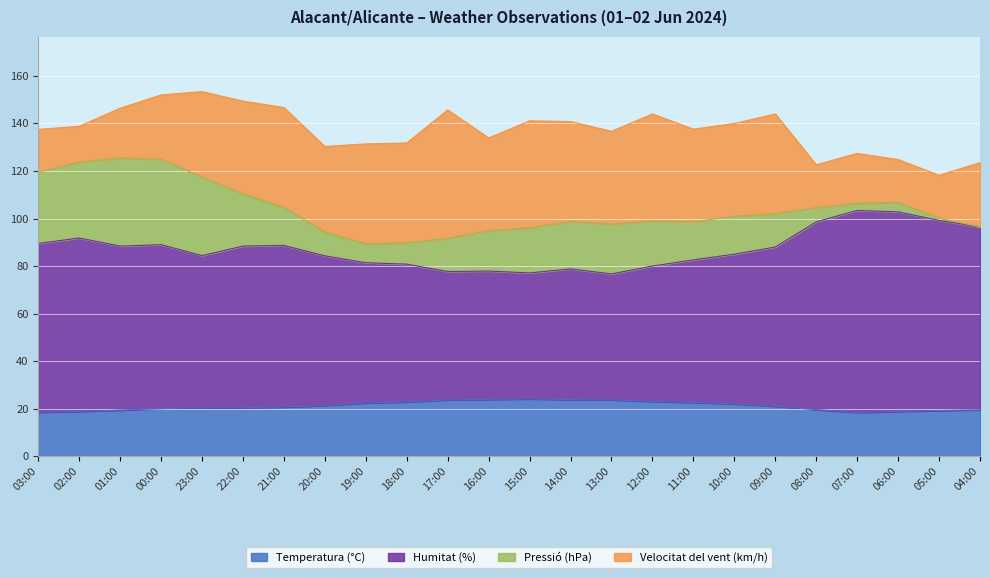

What is the total value across all series at 20:00?

130.3